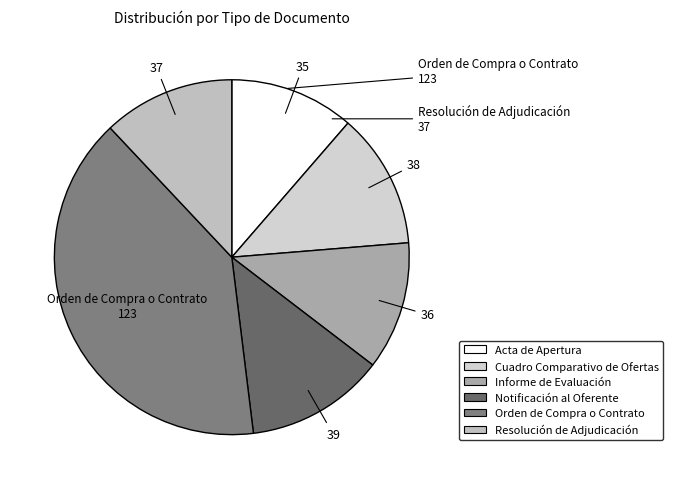

Rank the categories by value from highest to lowest.

Orden de Compra o Contrato, Notificación al Oferente, Cuadro Comparativo de Ofertas, Resolución de Adjudicación, Informe de Evaluación, Acta de Apertura